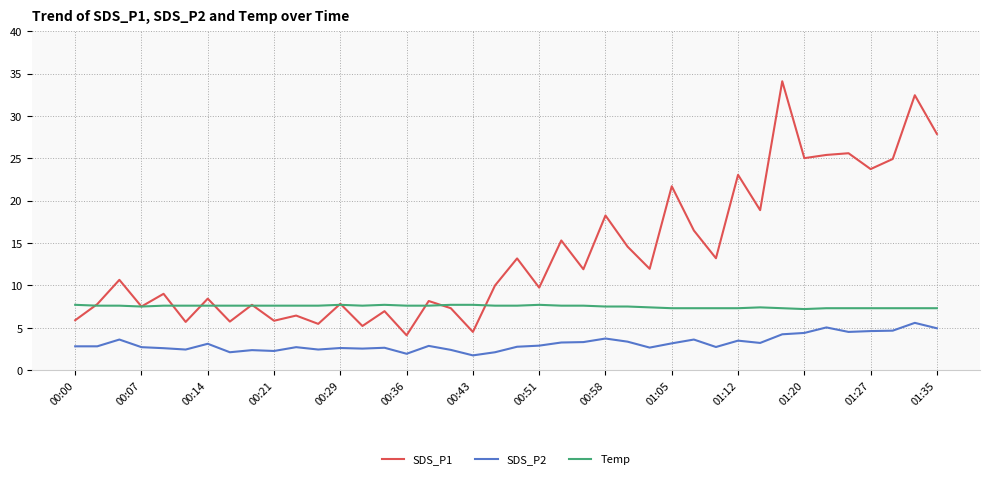

Which series has the largest range (max minus min)?

SDS_P1